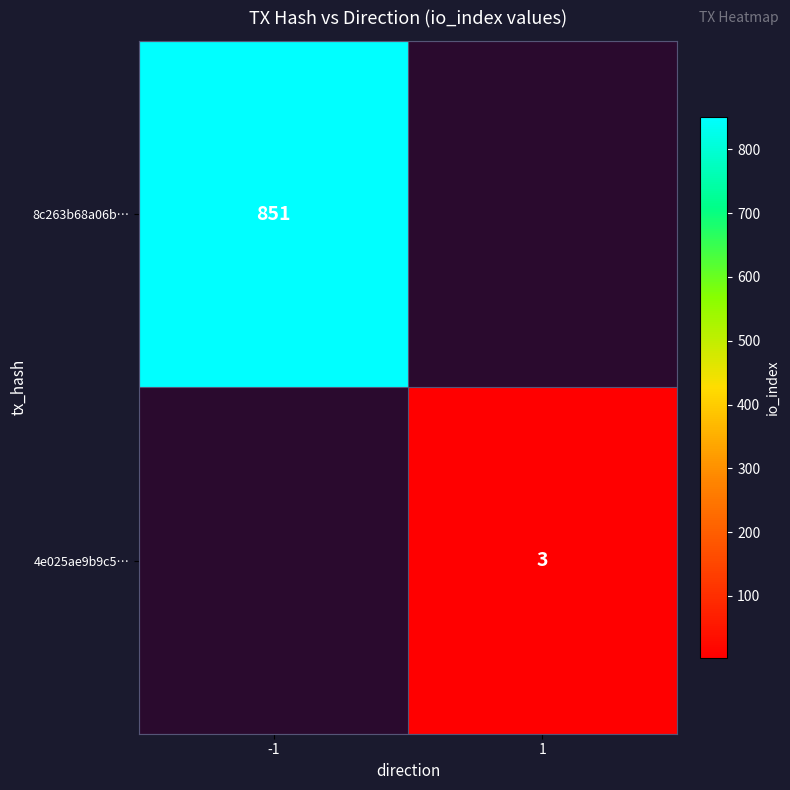

Is the value of 4e025ae9b9c5… at 1 greater than the value of 8c263b68a06b… at -1?

No